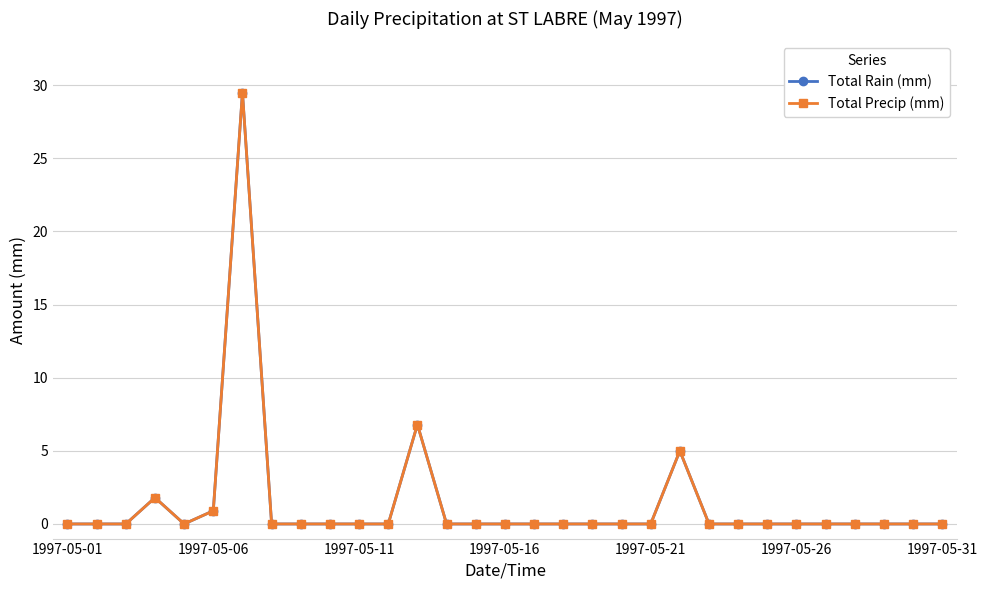

Which series has the largest range (max minus min)?

Total Rain (mm)